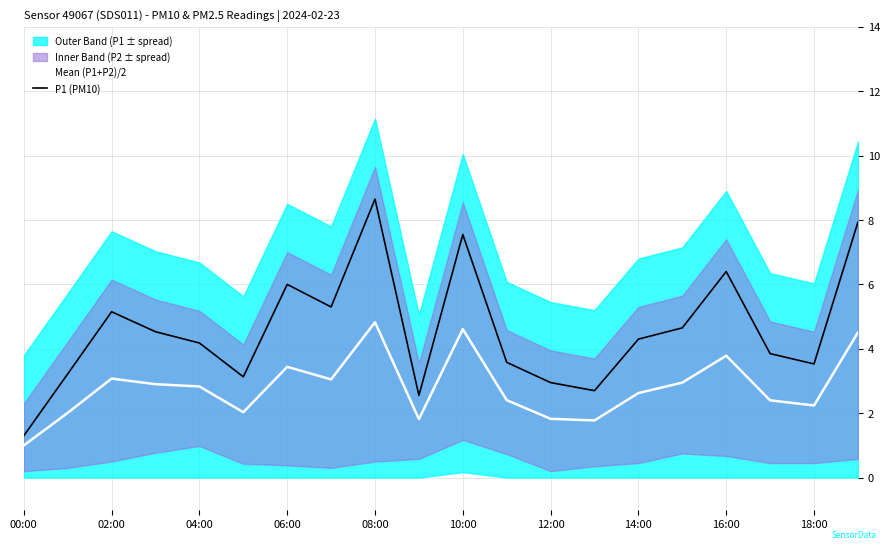

What is the spread (max minus min) of values at 00:00?

0.3